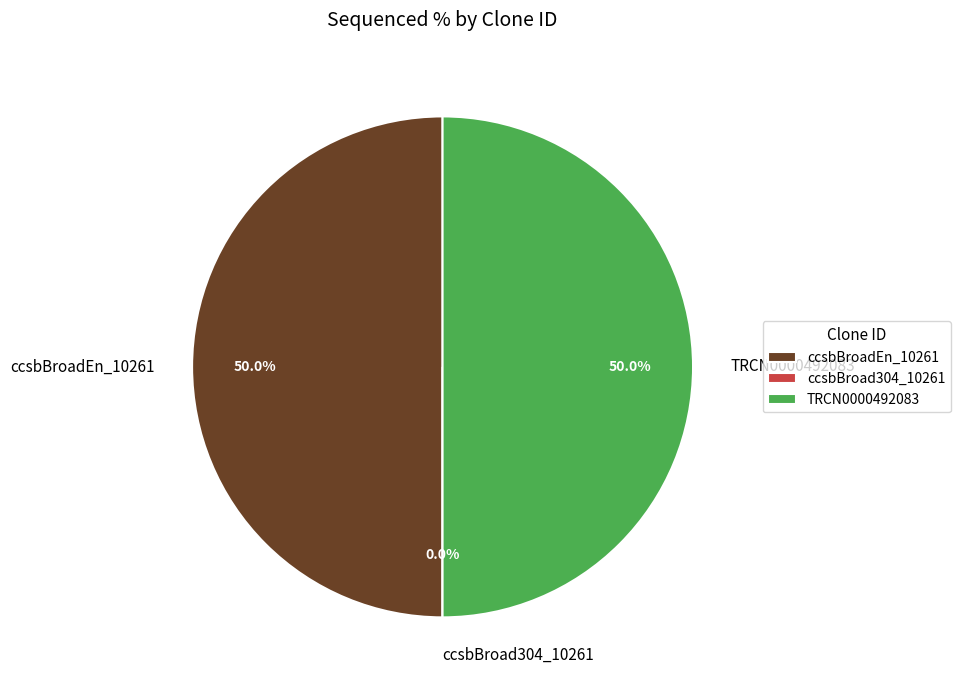

How many segments does this pie chart have?

3